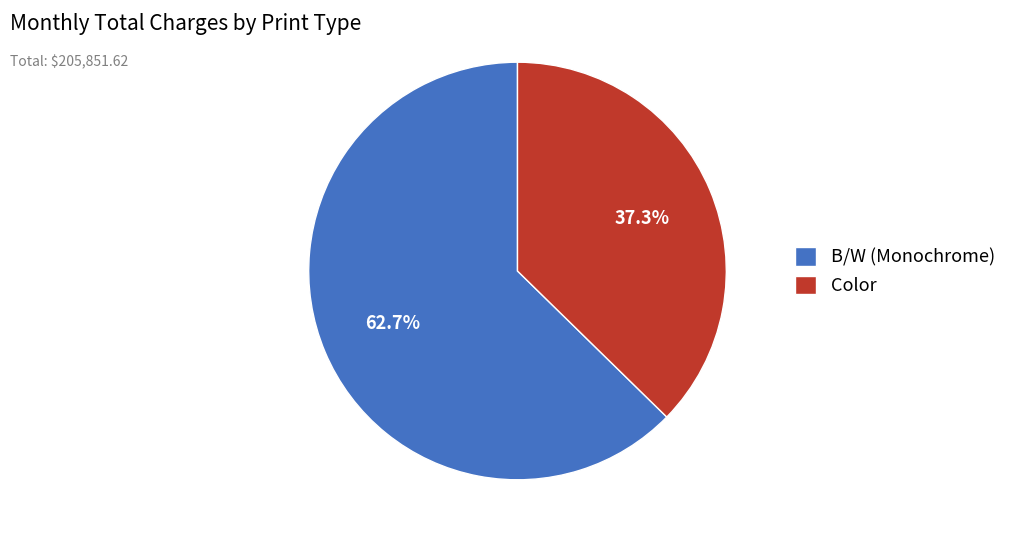

To the nearest percent, what is the difference between the Color and B/W (Monochrome) slice percentages?

25%